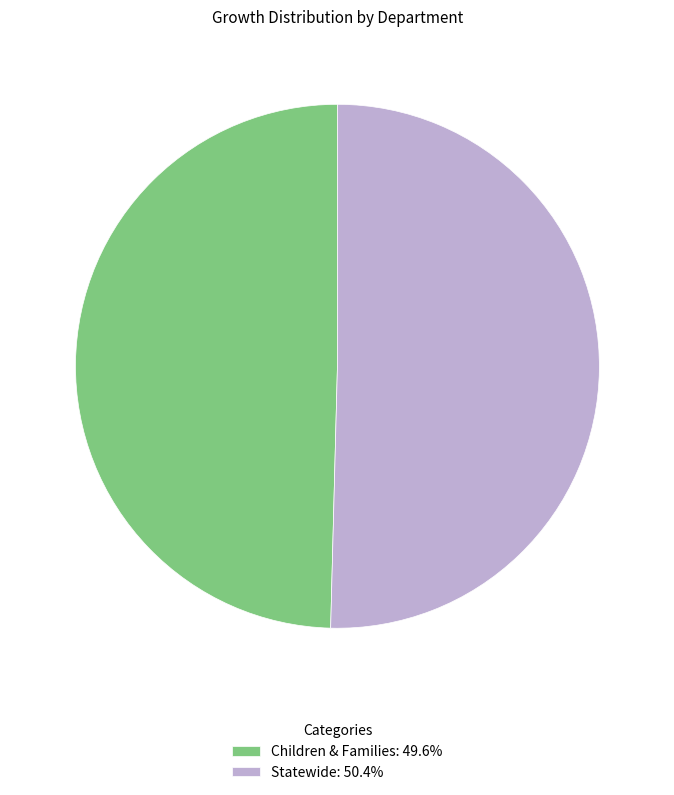

What is the largest slice in the pie chart?

Statewide